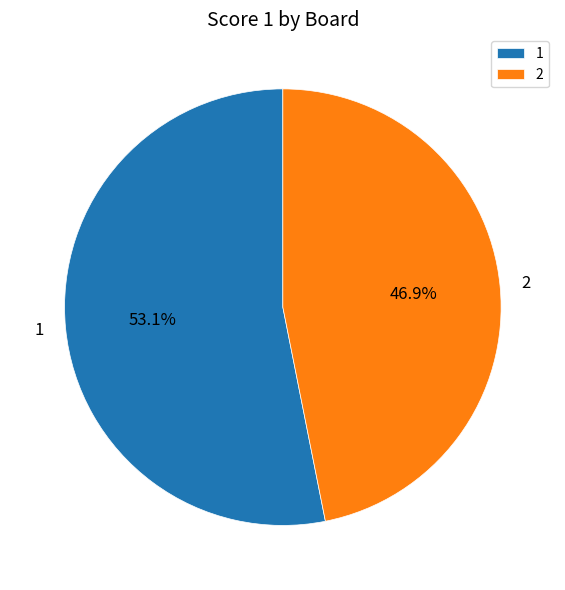

What portion of the pie excludes 2?

53.1%